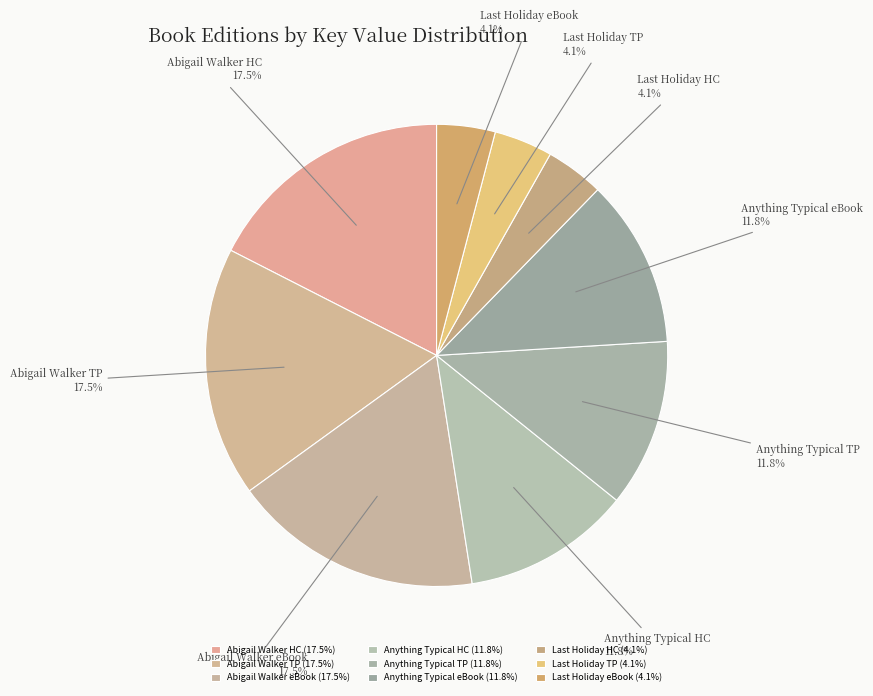

How many segments does this pie chart have?

9